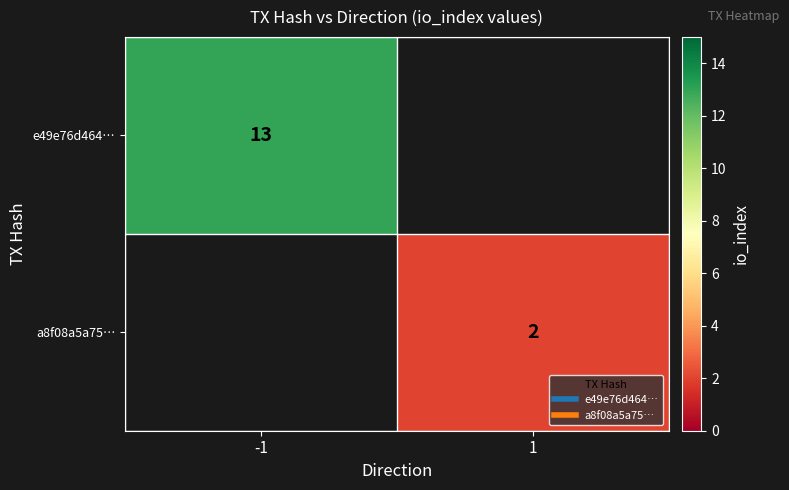

Is the value of e49e76d464… at 1 greater than the value of a8f08a5a75… at -1?

No